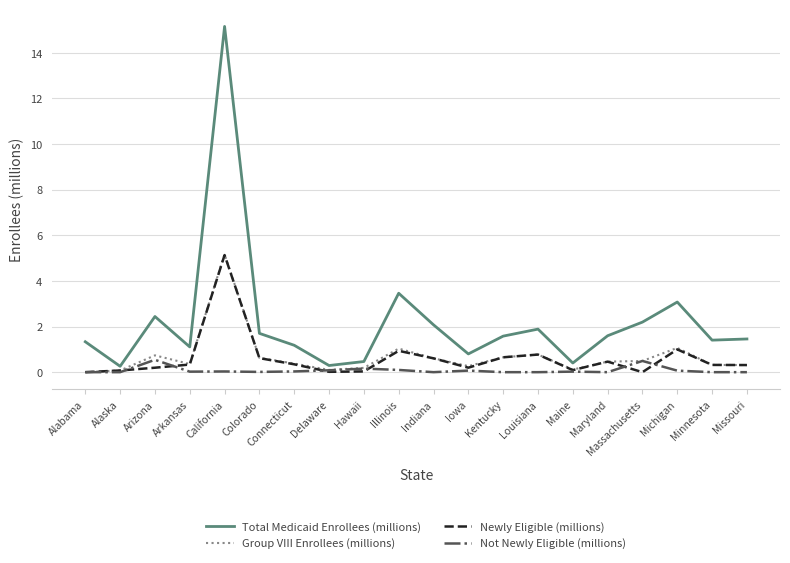

What is the difference between the maximum and second lowest values in the Newly Eligible (millions) series?

5.1